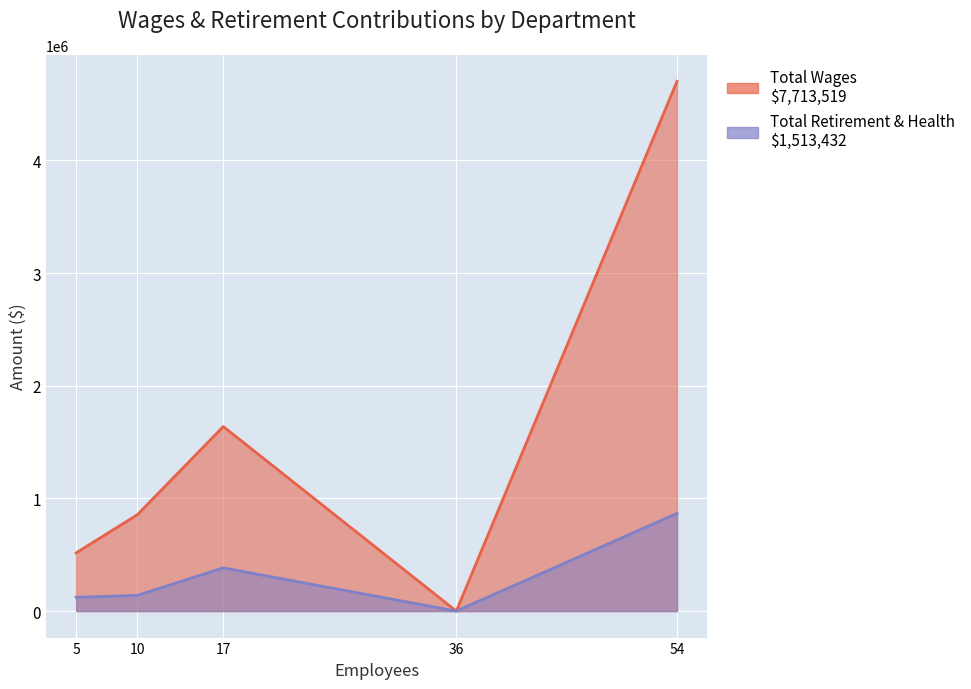

The Total Retirement & Health Contribution series shows 139718 at Prevention. True or false?

True